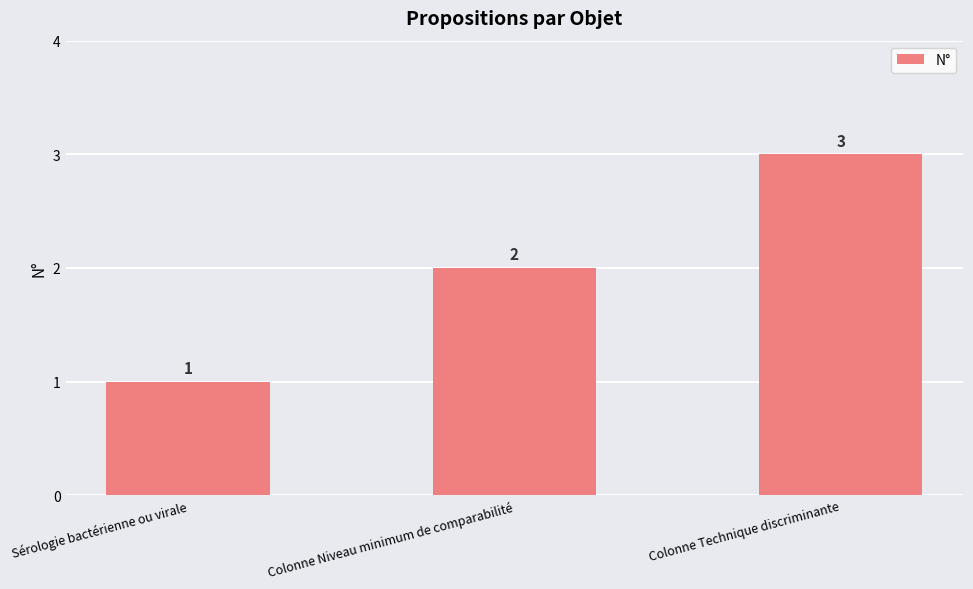

True or false: the data shows 3 at Colonne Technique discriminante.

True